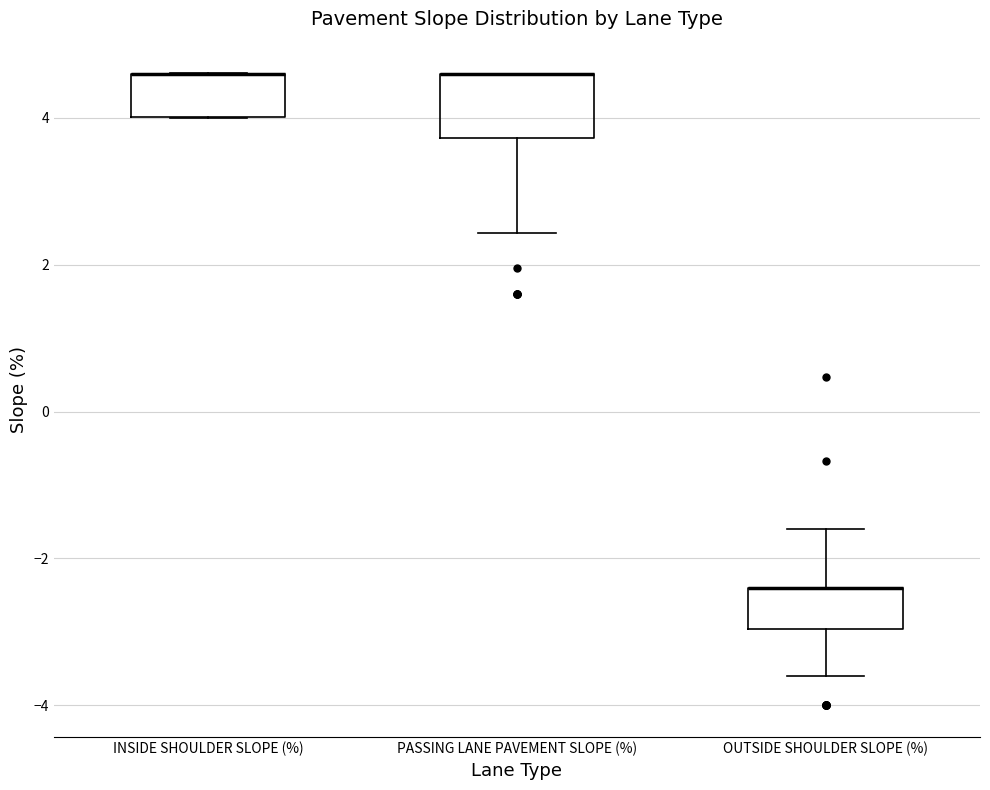

Where is the lower edge of the box for OUTSIDE SHOULDER SLOPE (%) on the y-axis? The values are not printed on the chart, so give them approximately, as read against the axis.

-3.0